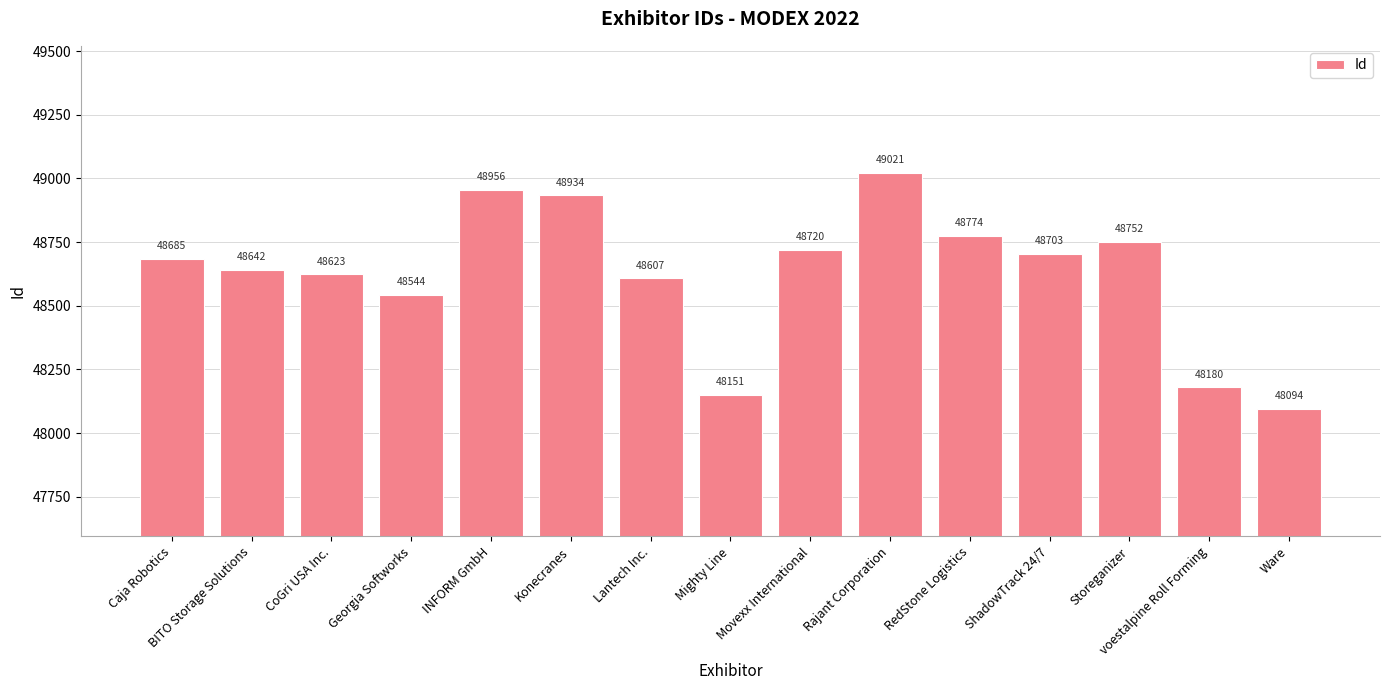

The chart shows a value of 48094 at Ware. True or false?

True